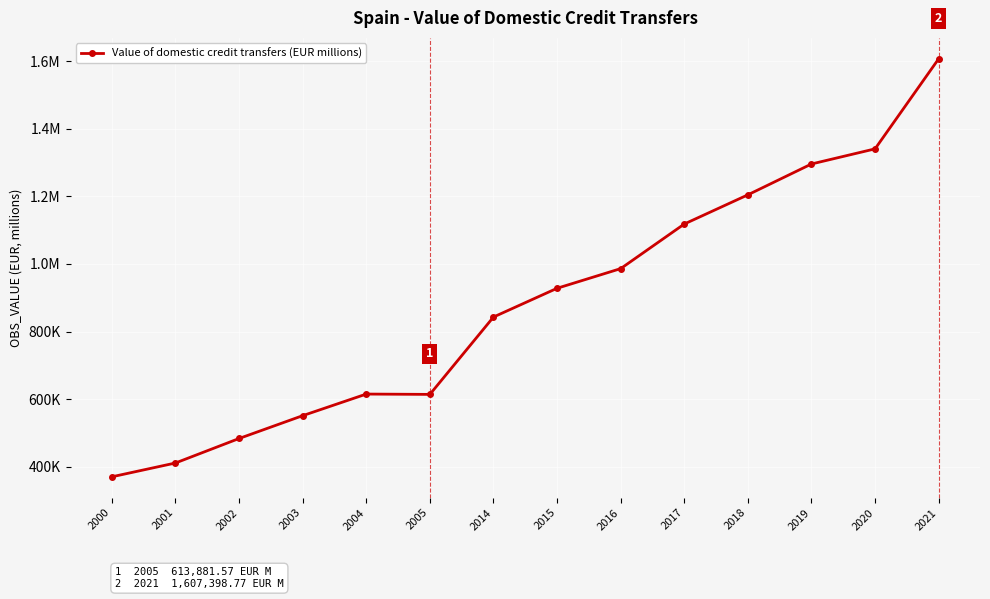

Which category has the lowest value across all series?

2000